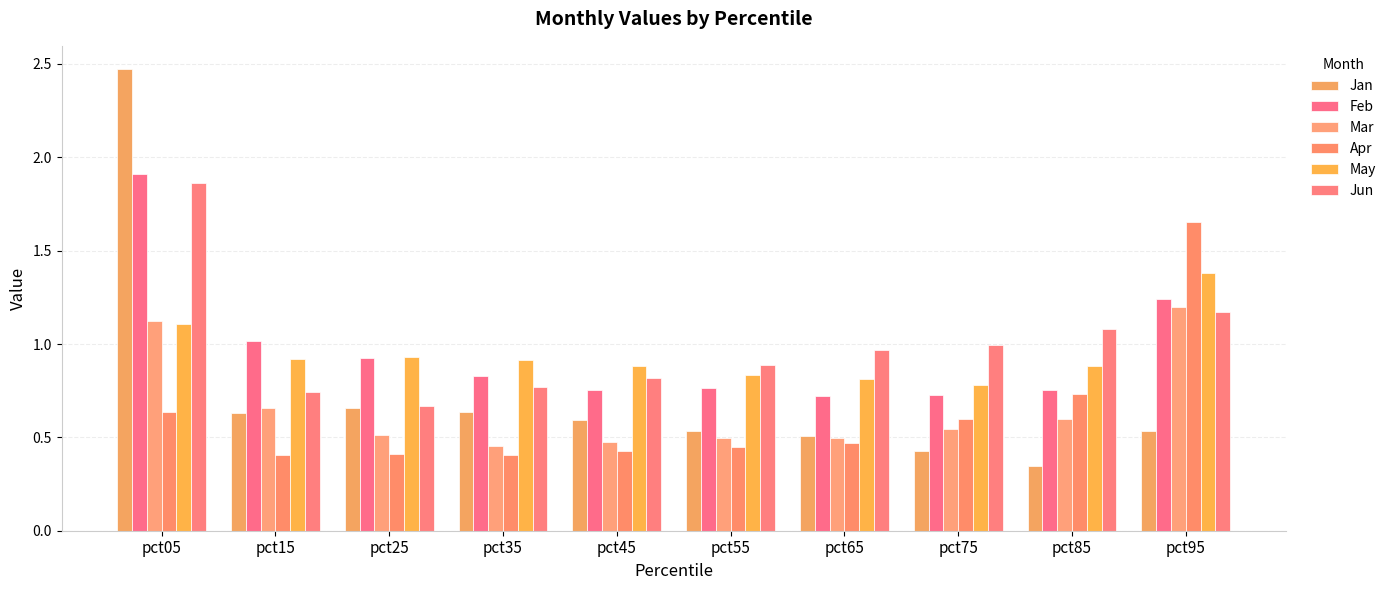

What is the value of the May bar at the 5th from the left?

0.9